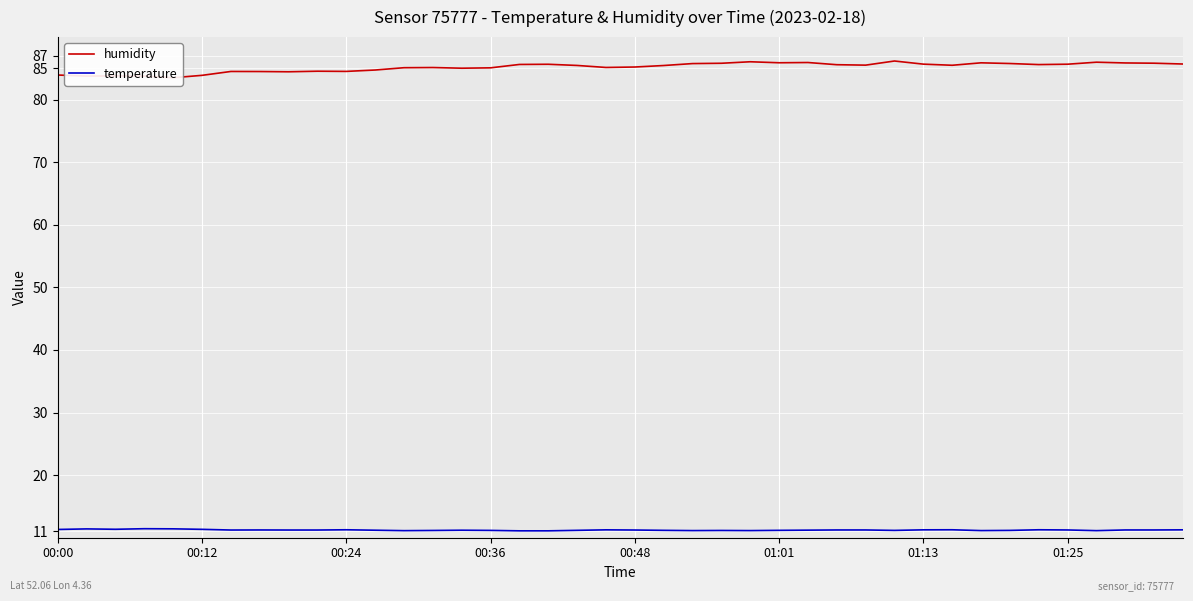

At which category is the sum across all series the highest?

29